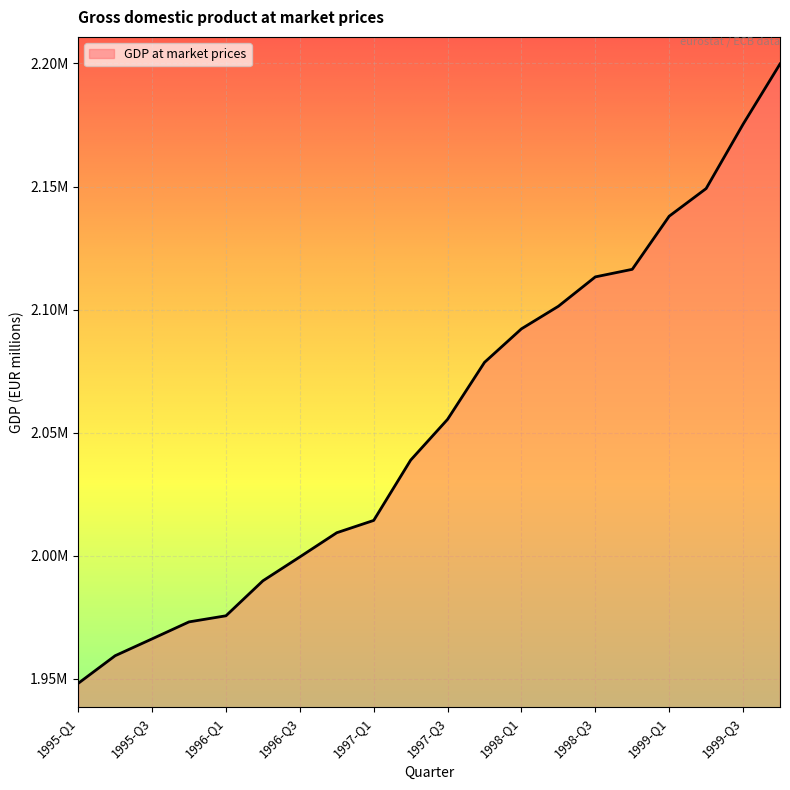

Does the chart have visible grid lines?

Yes